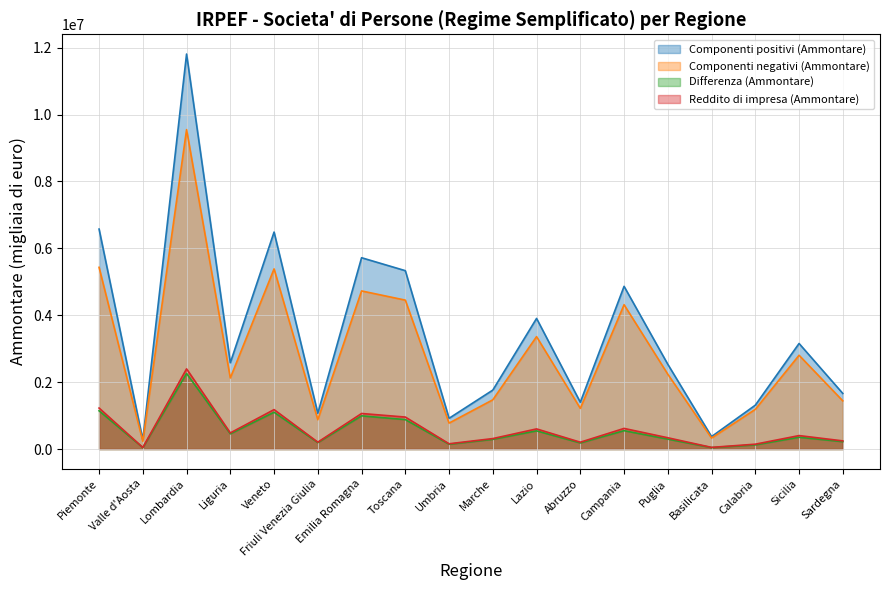

In Componenti negativi (Ammontare), how many points are lower than both neighbors (excluding endpoints)?

6